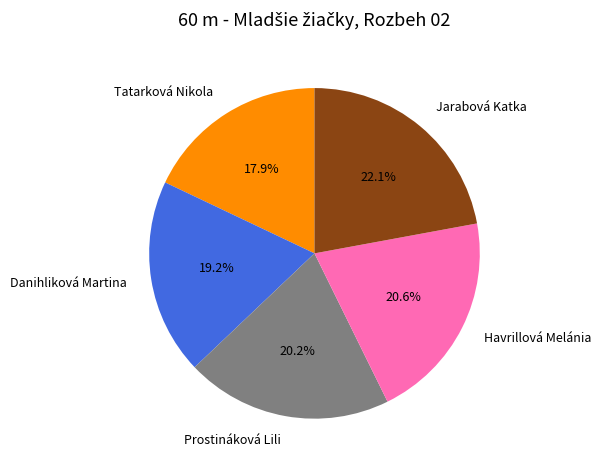

How much of the chart is everything except Tatarková Nikola?

82.1%